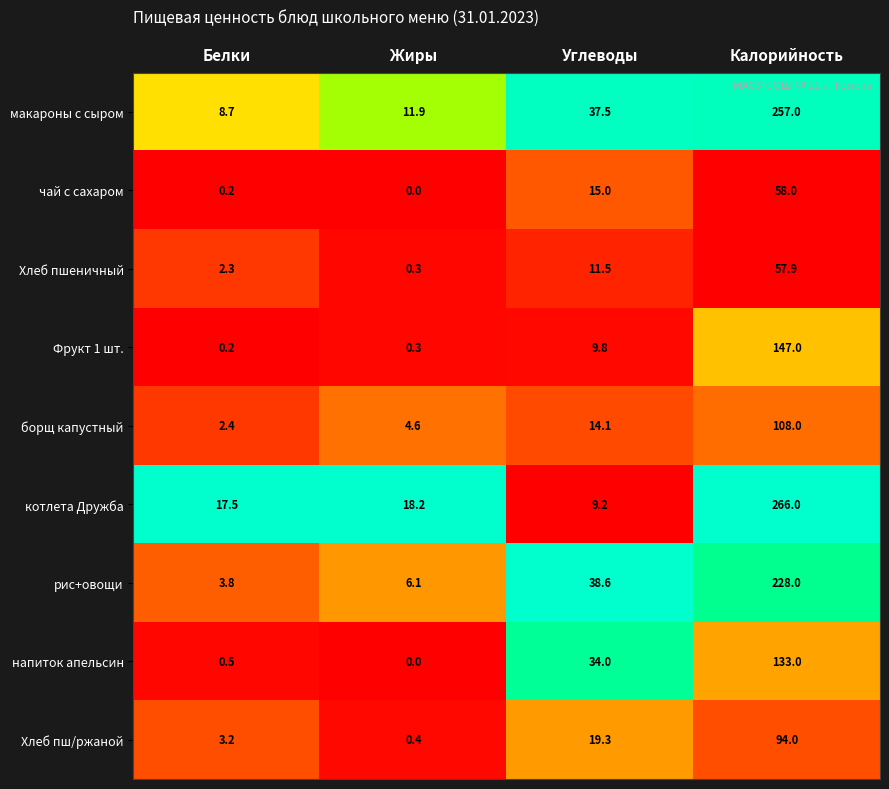

At how many categories does at least one series exceed 0?

4